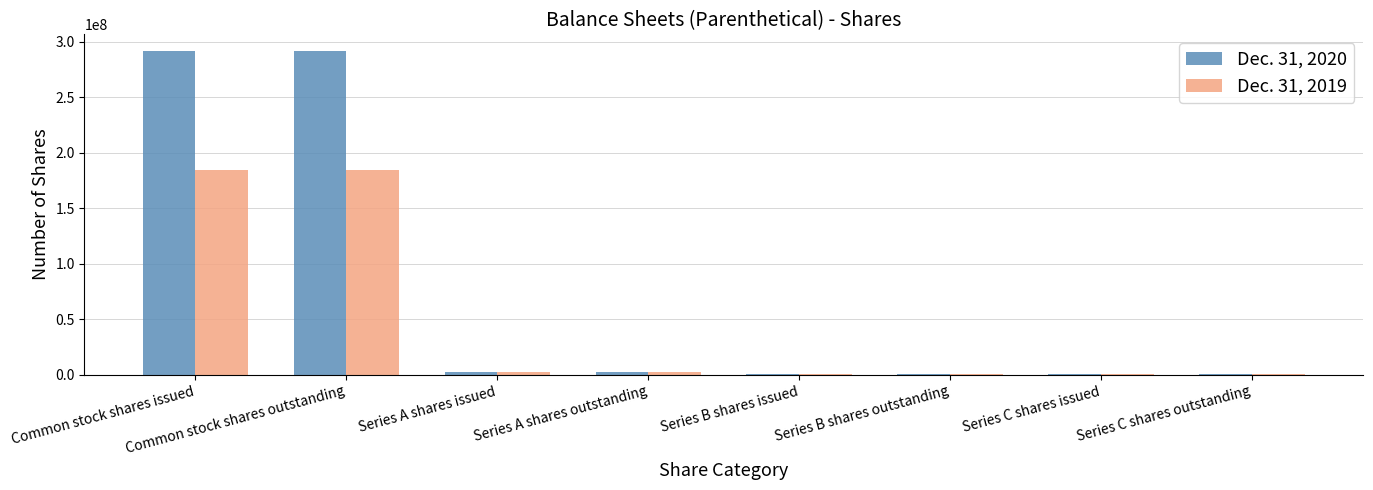

The Dec. 31, 2020 series shows 385302 at Series C shares issued. True or false?

True